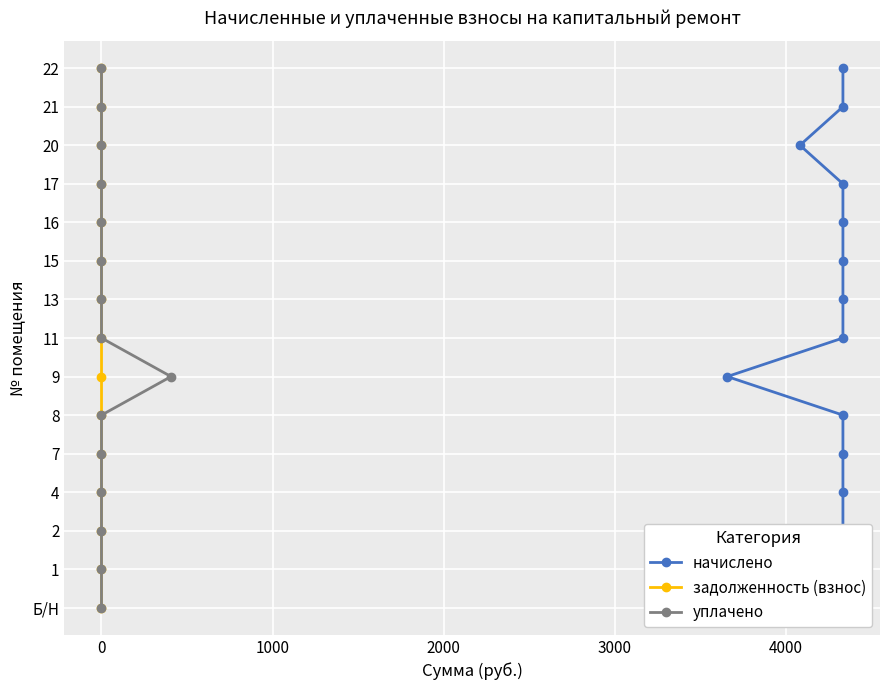

True or false: уплачено has a value of 5 at 0.

False